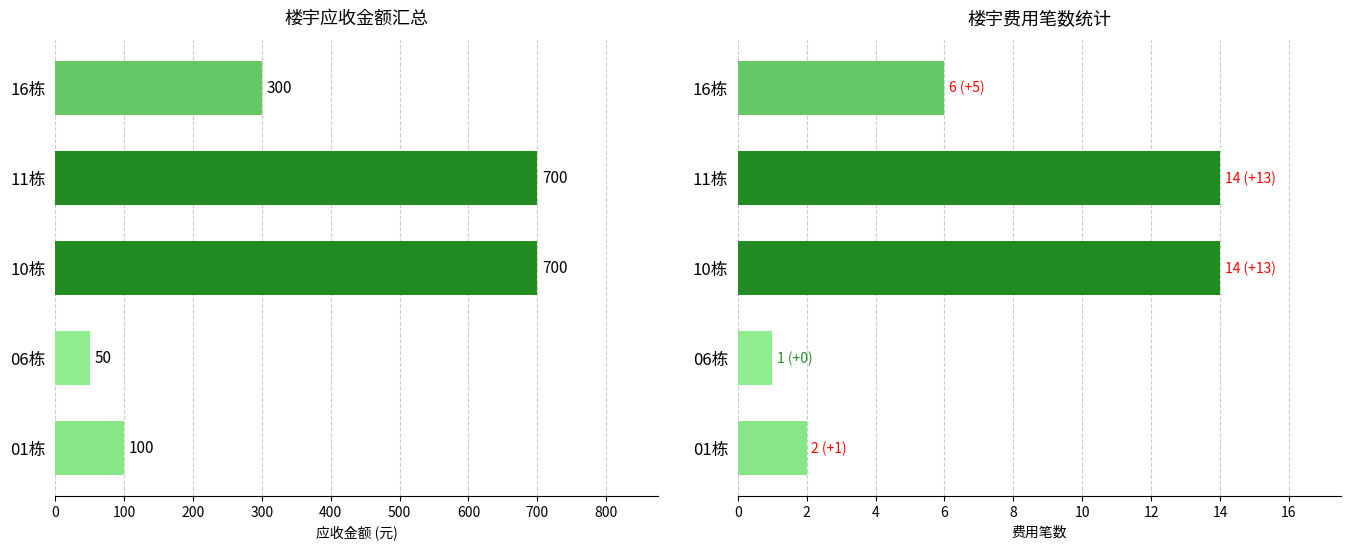

The 费用笔数 series shows 2 at 01栋. True or false?

True